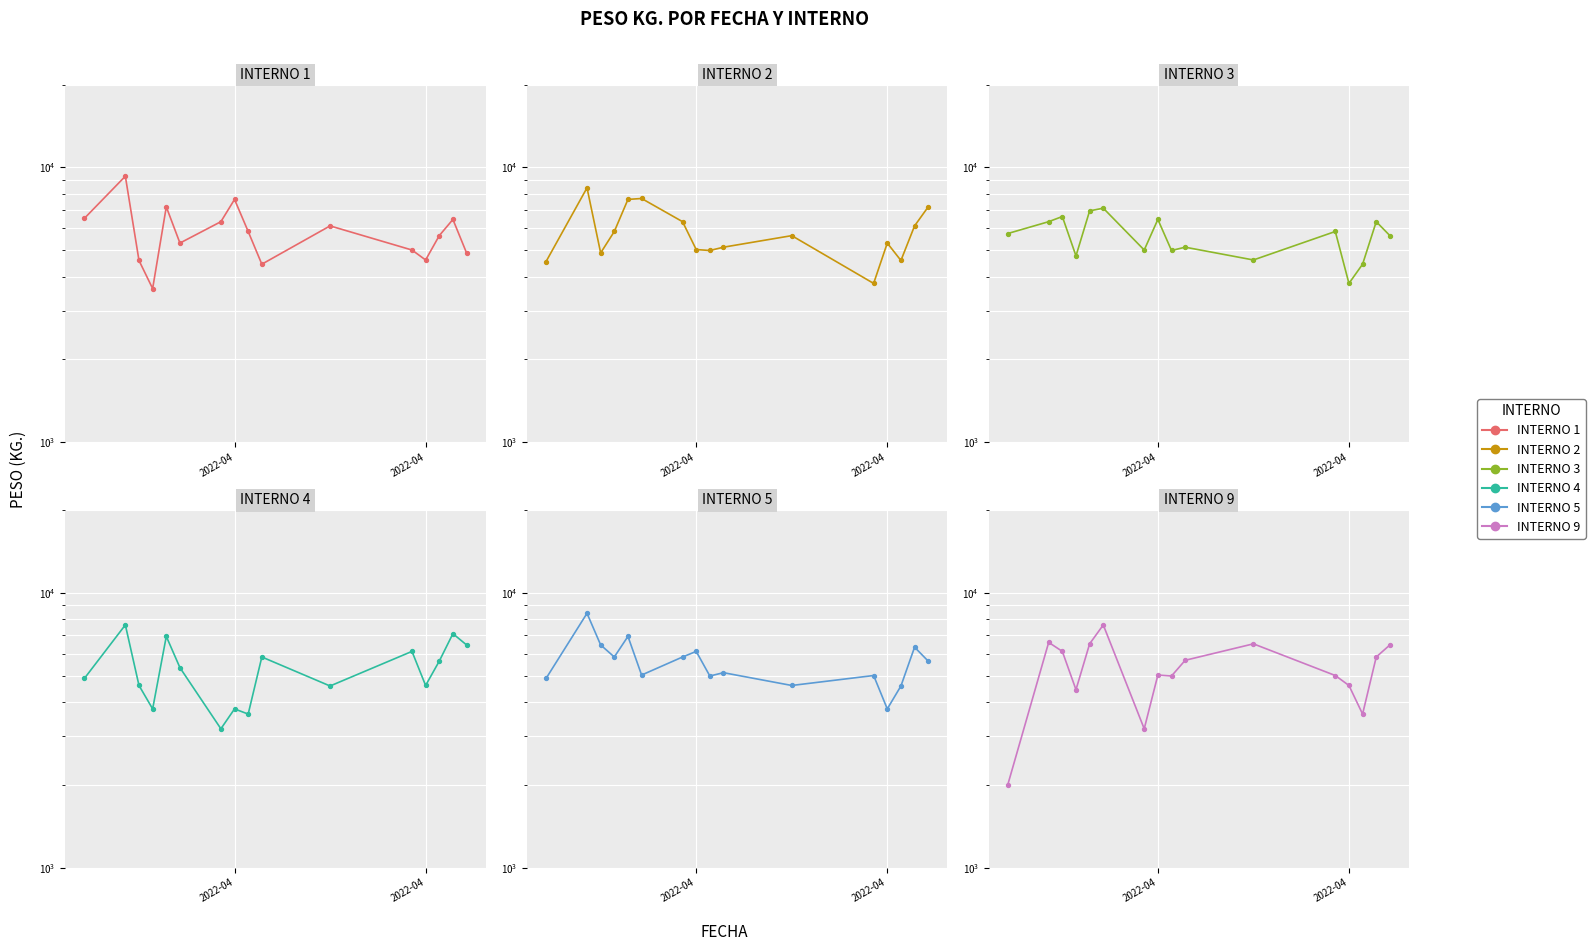

Which series reaches the maximum Y coordinate?

INTERNO 1